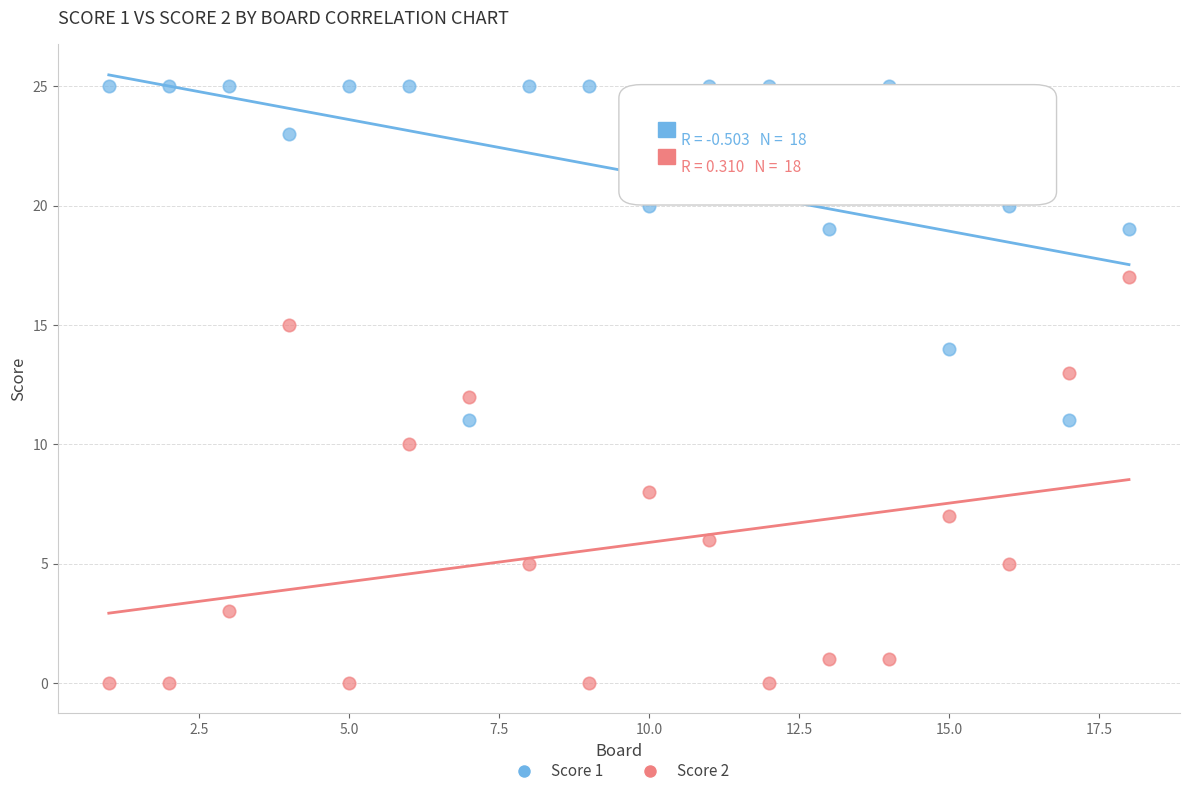

What are all the series names shown in the legend?

Score 1, Score 2